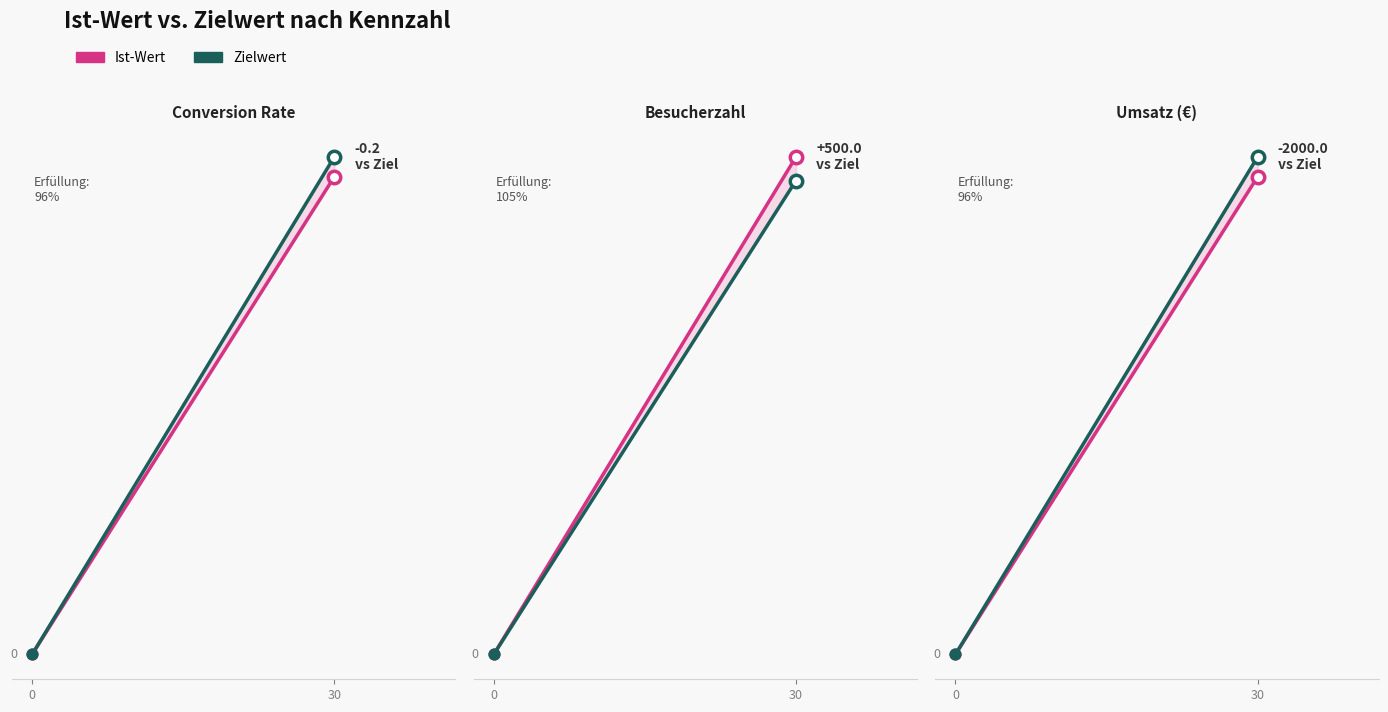

Which series contains the highest Y value?

Zielwert